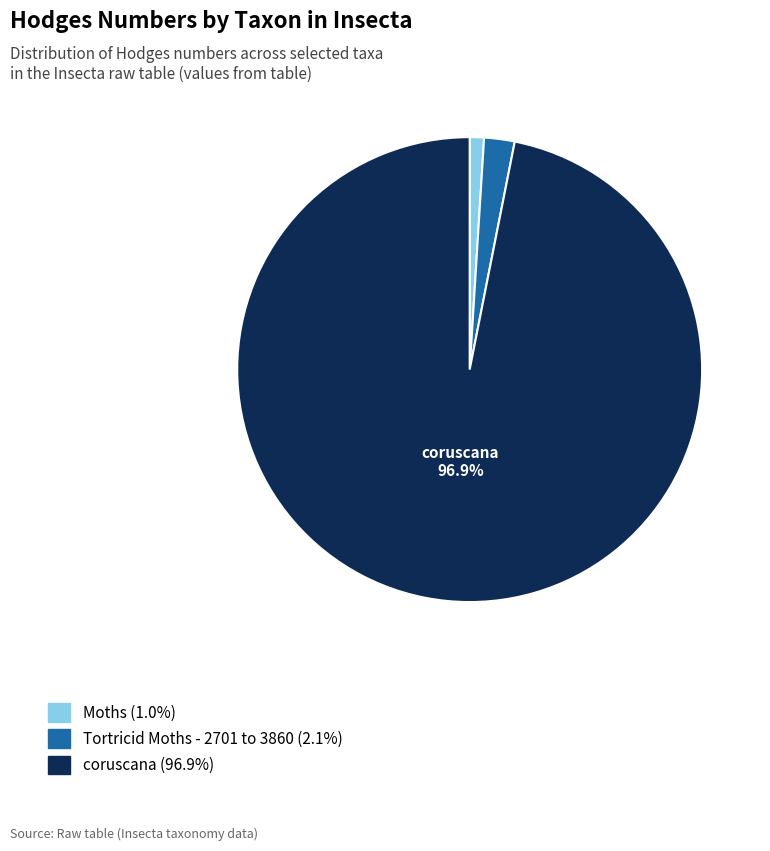

What percentage is the coruscana slice, to the nearest percent?

97%